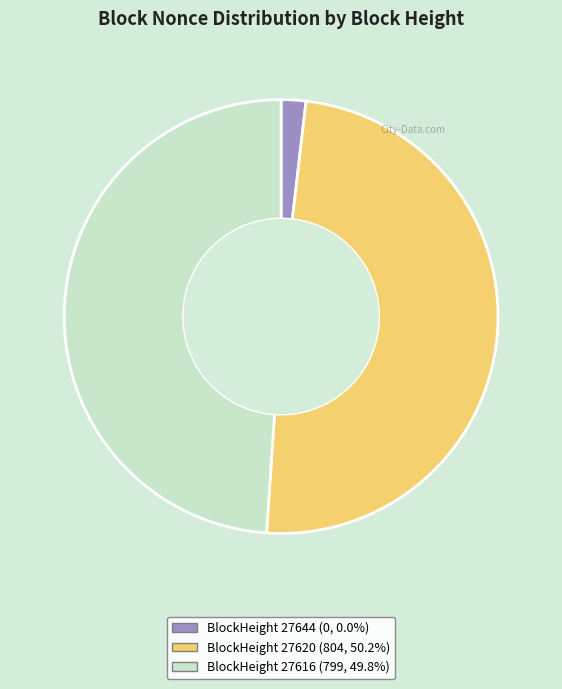

Approximately how many times larger is the value at BlockHeight 27616 (799, 49.8%) compared to BlockHeight 27620 (804, 50.2%)?

1.0